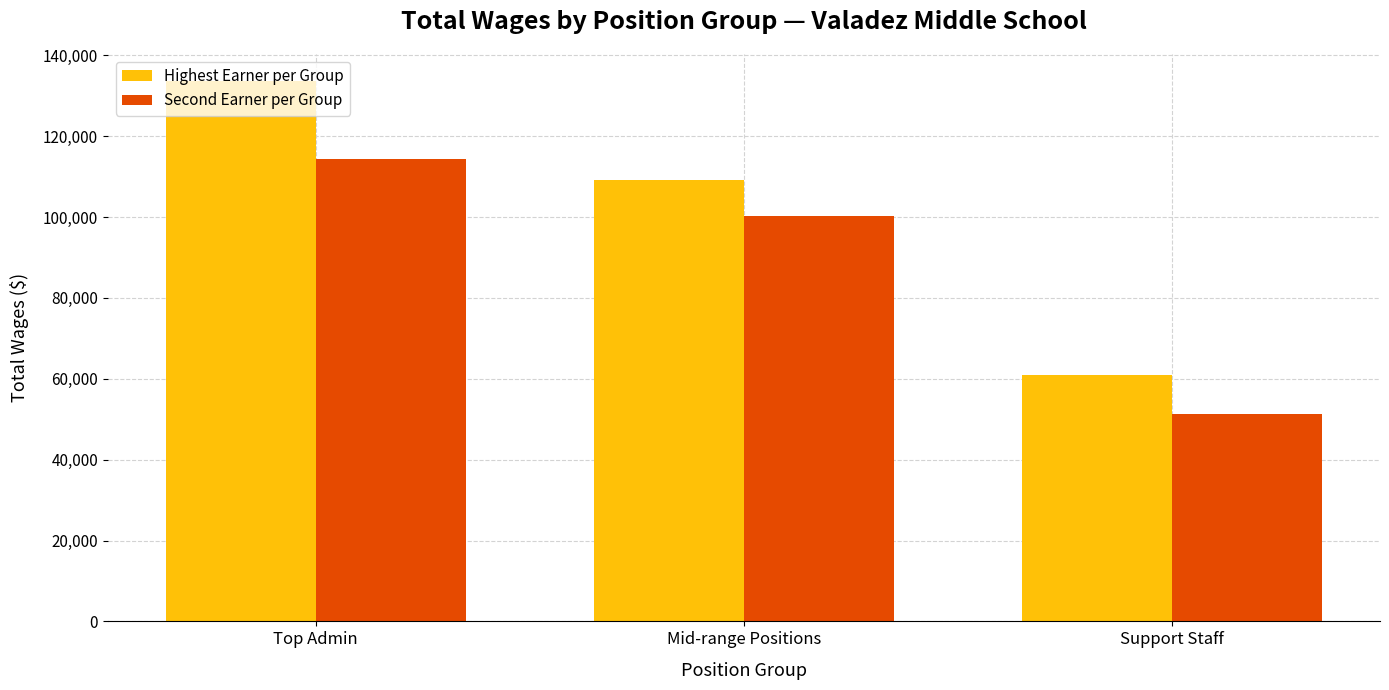

Which series has the largest total across all categories?

Highest Earner per Group